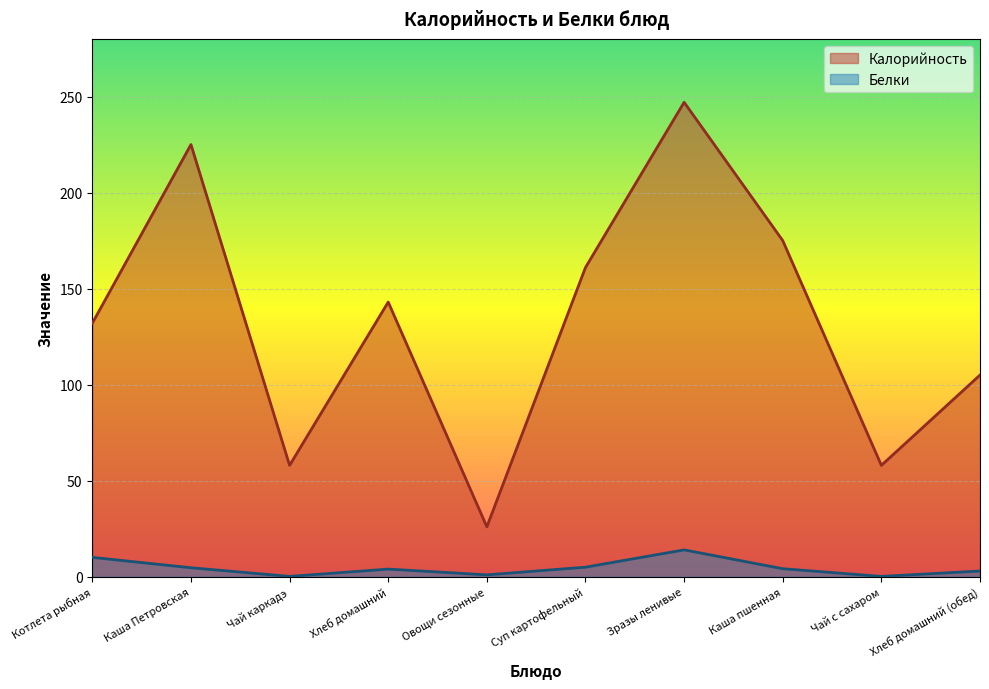

What is the maximum value for Калорийность?

247.0